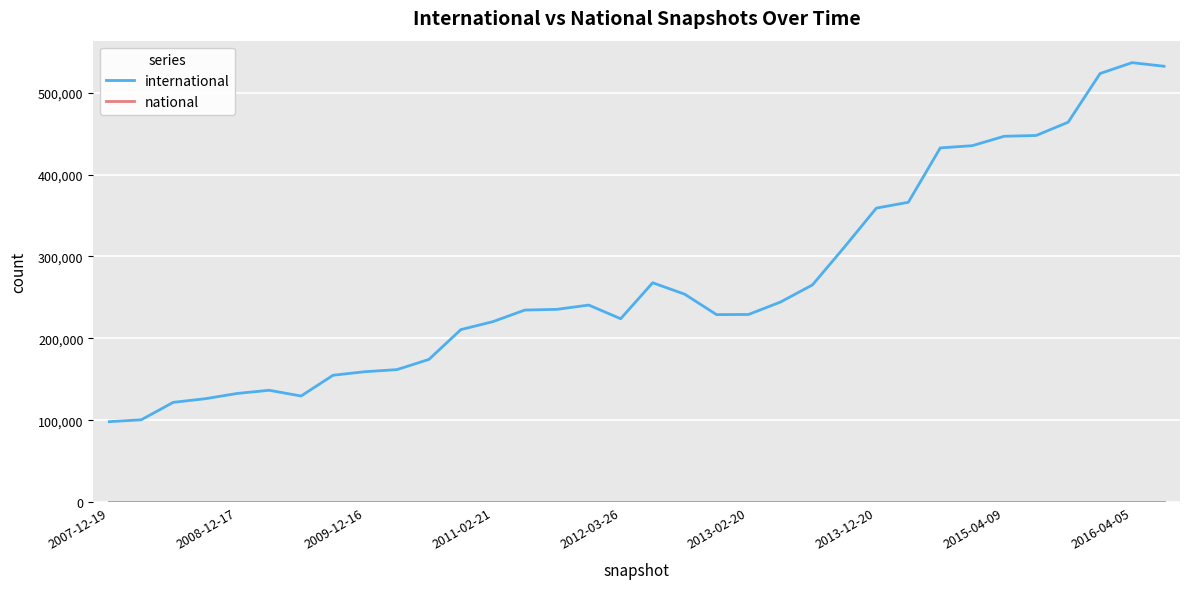

Is this an area chart (filled region under the line)?

No